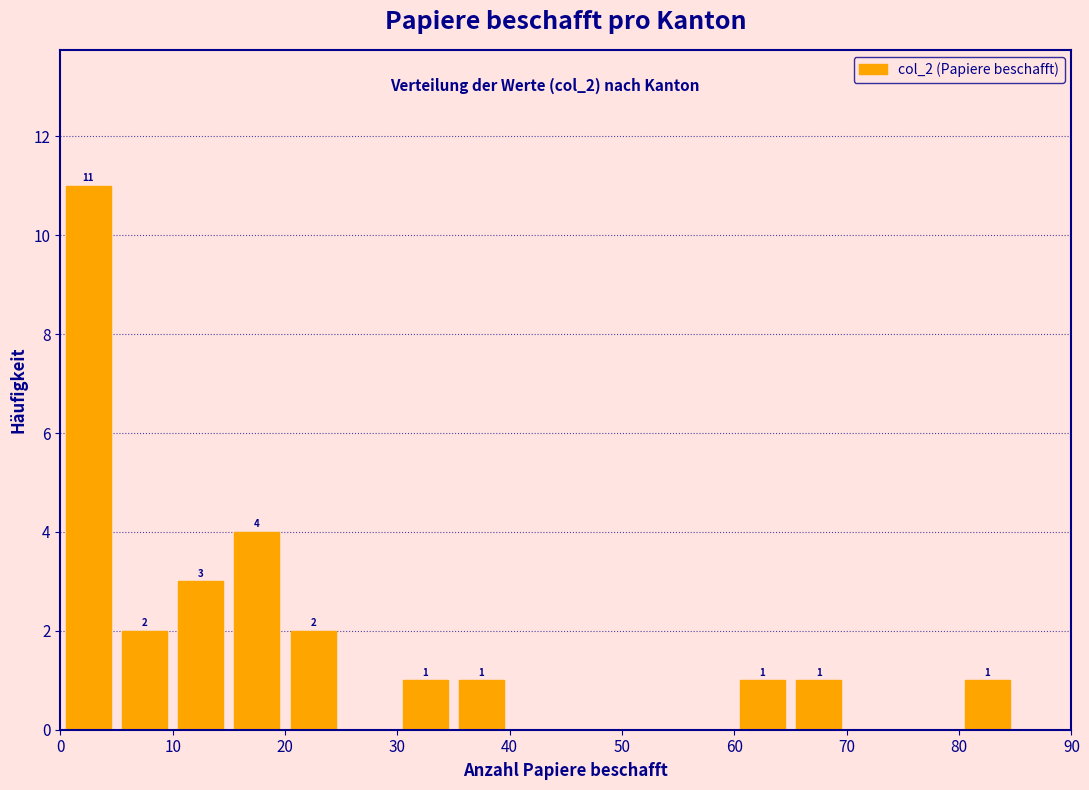

Which range on the x-axis has the tallest bar?

0 to 5